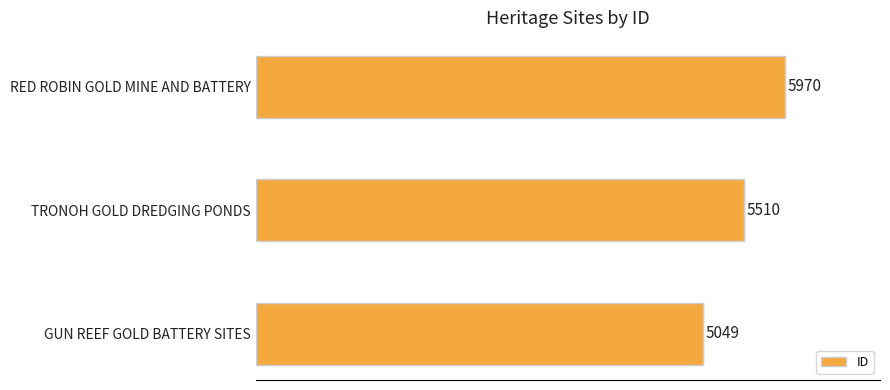

List the labels in order of value, largest first.

RED ROBIN GOLD MINE AND BATTERY, TRONOH GOLD DREDGING PONDS, GUN REEF GOLD BATTERY SITES